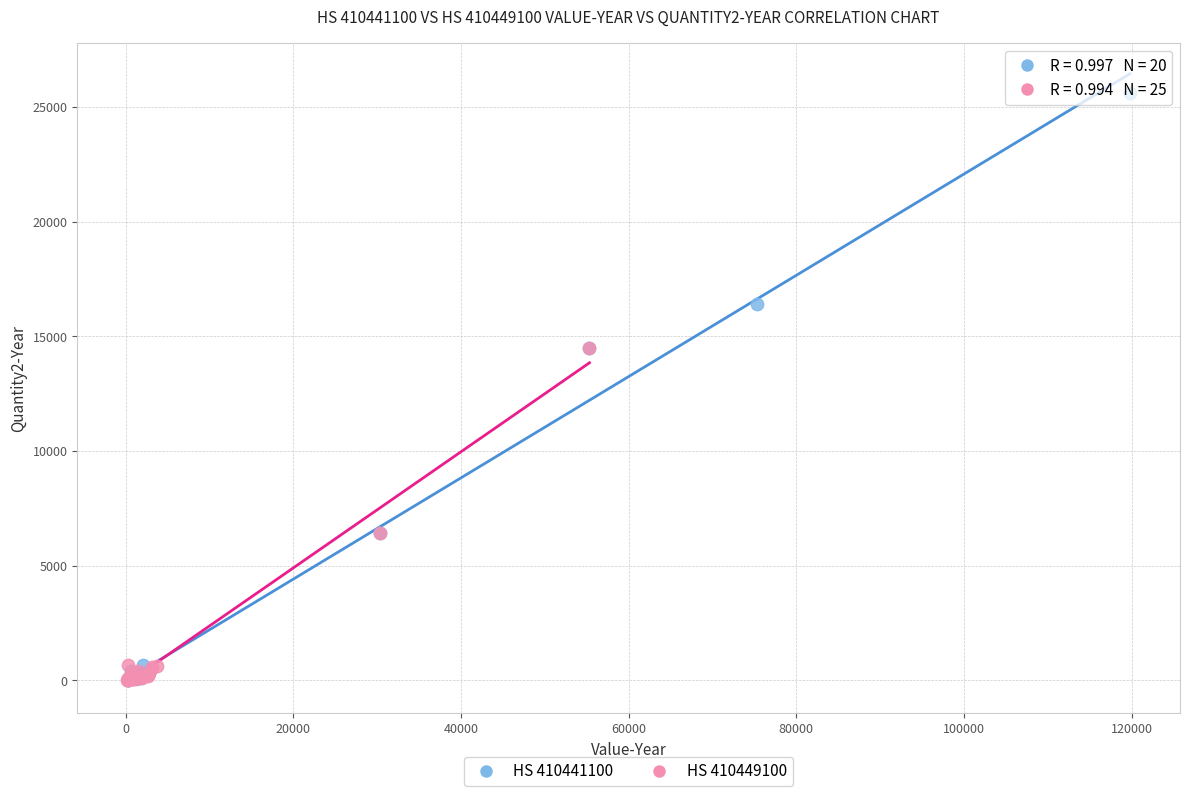

Which series has the widest spread of Y values?

HS 410441100